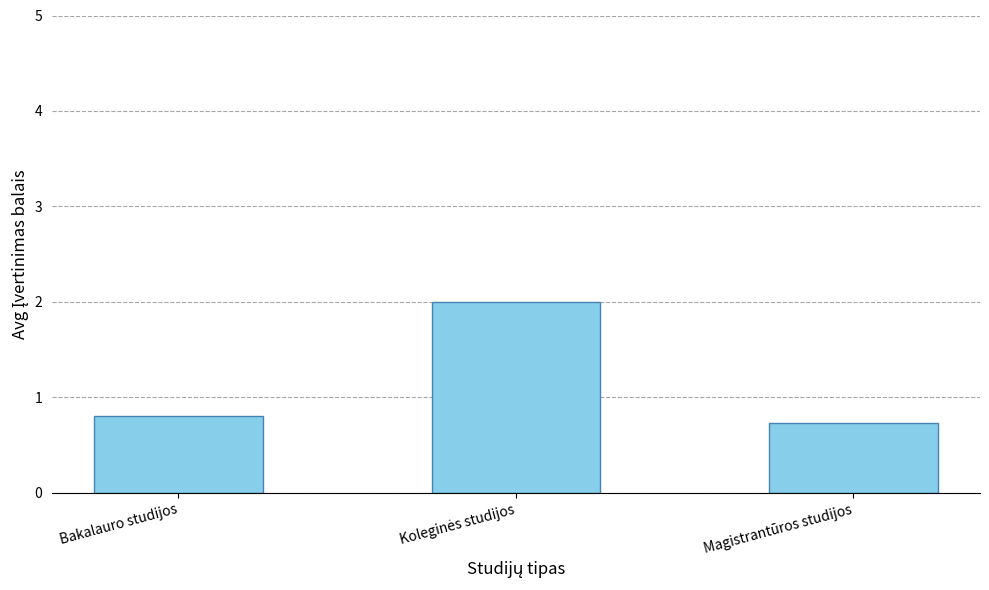

Reading left to right, extract all data points from this chart.

0.8	2.0	0.7